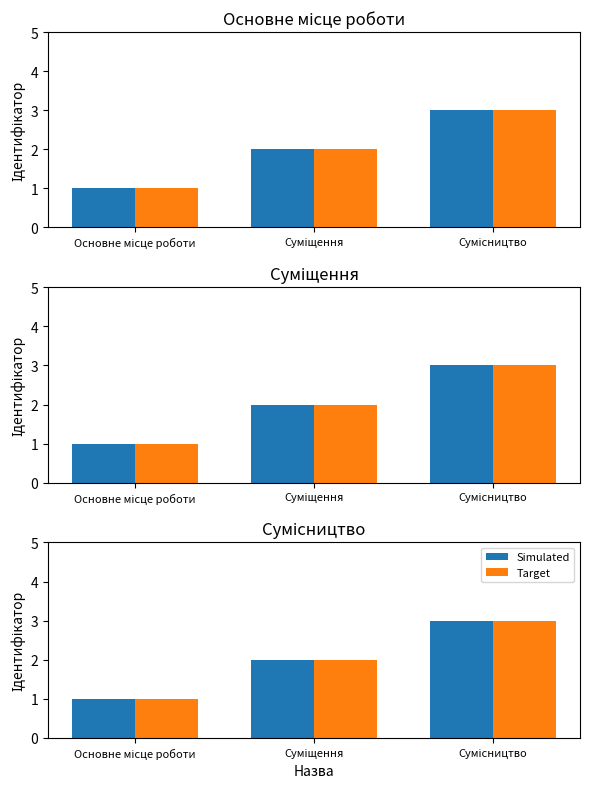

True or false: Simulated has a value of 1 at Основне місце роботи.

True